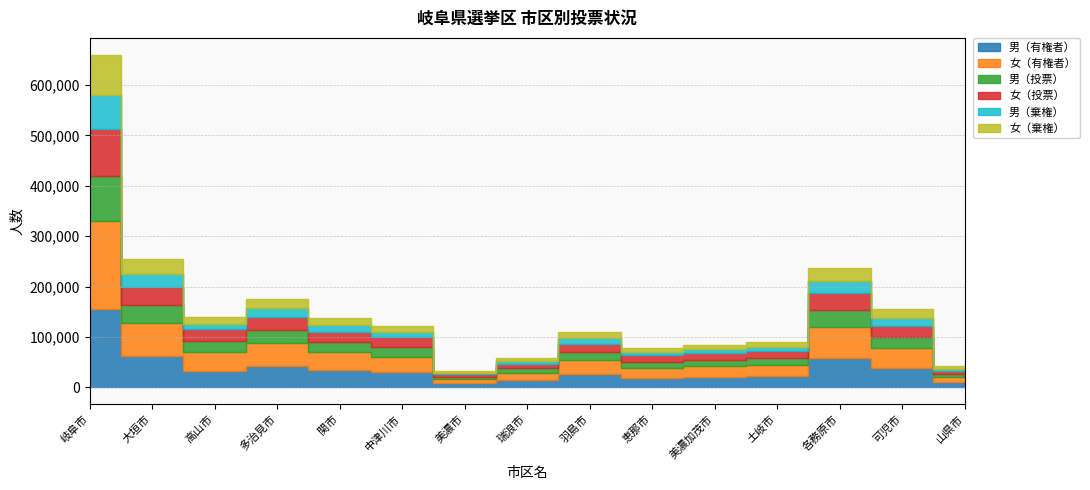

Where does the 男（投票） series first go above 18905?

岐阜市